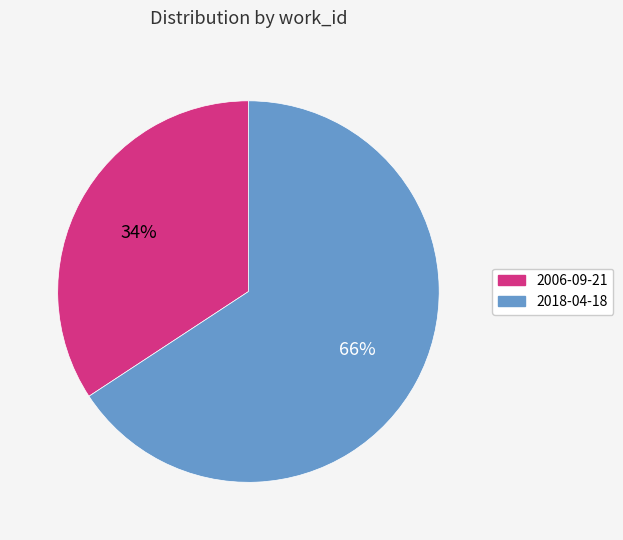

Which category has the smallest portion of the pie?

2006-09-21